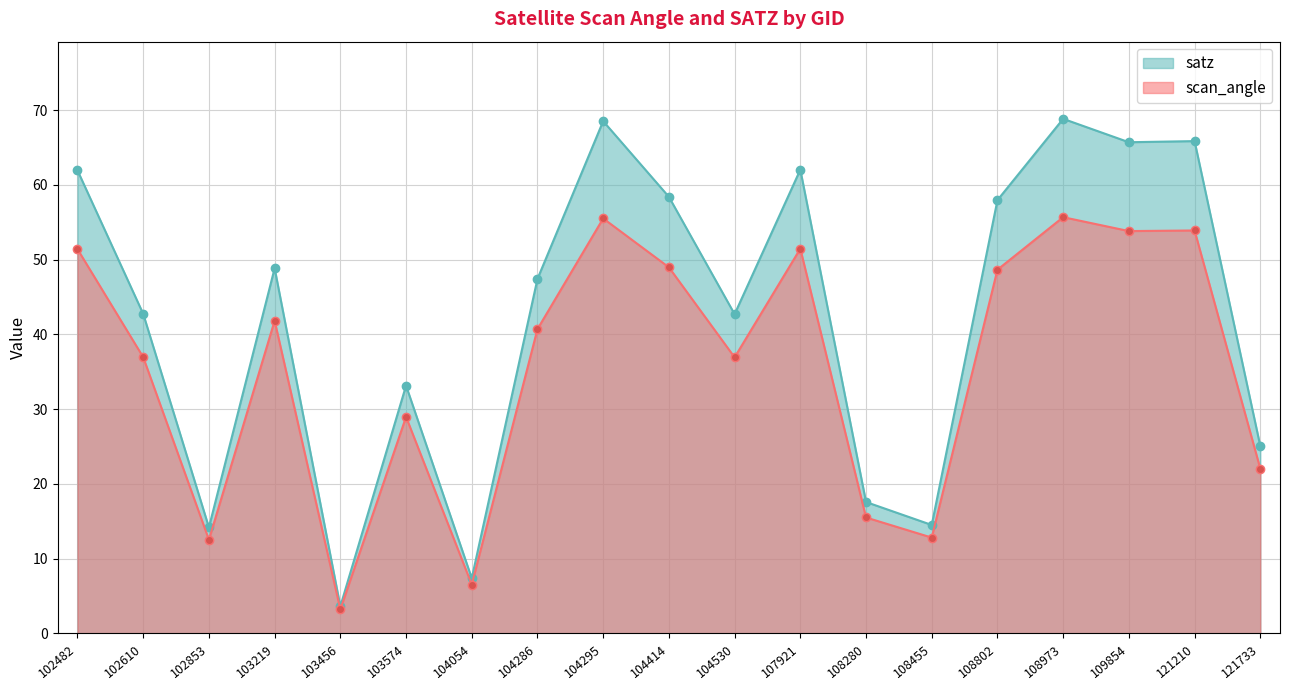

What is the greatest value displayed?

68.8